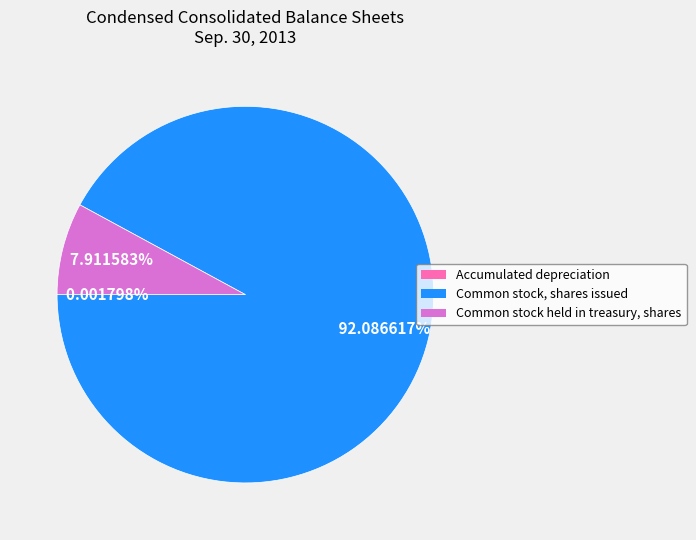

To the nearest percent, what is the difference between the largest and smallest slice percentages?

92%